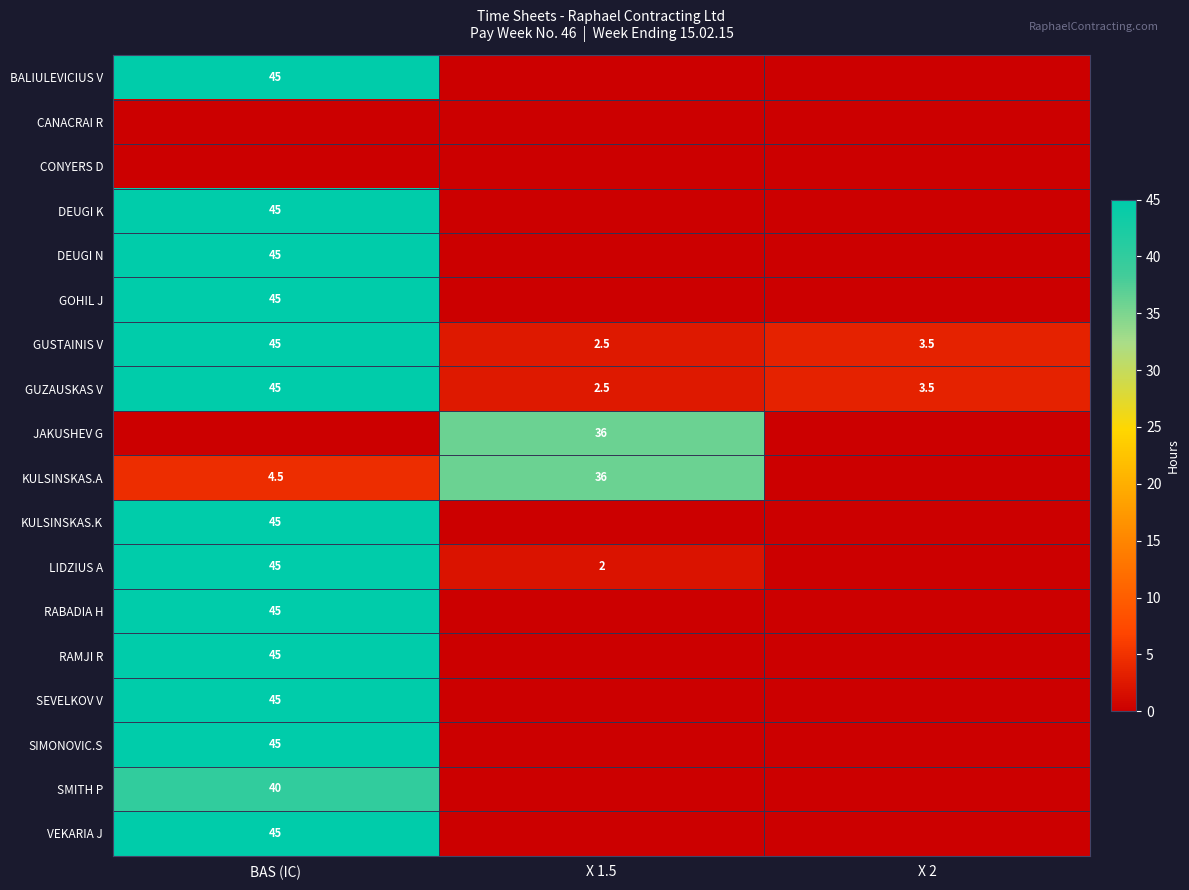

True or false: GUZAUSKAS V has a value of 3.6 at X 1.5.

False